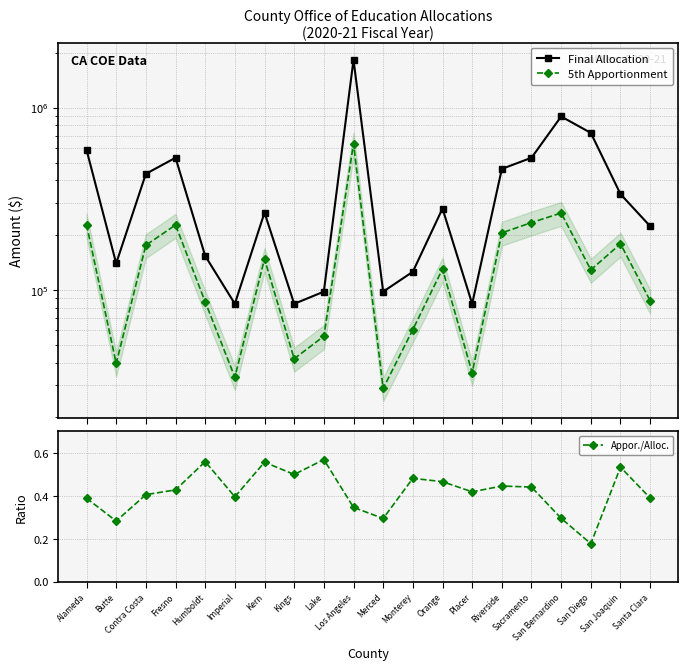

Reading right to left, transcribe all the data shown in this chart.

Final Allocation: Santa Clara=224090.0	San Joaquin=336134.0	San Diego=728291.0	San Bernardino=896359.0	Sacramento=532213.0	Riverside=462185.0	Placer=84034.0	Orange=280112.0	Monterey=126050.0	Merced=98039.0	Los Angeles=1834733.0	Lake=98039.0	Kings=84034.0	Kern=266106.0	Imperial=84034.0	Humboldt=154062.0	Fresno=532213.0	Contra Costa=434174.0	Butte=140056.0	Alameda=588235.0
5th Apportionment: Santa Clara=87364.9	San Joaquin=179375.2	San Diego=129092.0	San Bernardino=264705.7	Sacramento=234605.9	Riverside=206041.1	Placer=35183.4	Orange=130561.6	Monterey=60697.9	Merced=28877.9	Los Angeles=635640.2	Lake=55790.2	Kings=41986.6	Kern=148174.6	Imperial=33247.9	Humboldt=86192.6	Fresno=227616.6	Contra Costa=176118.8	Butte=39581.4	Alameda=228699.6
Appor./Alloc.: Santa Clara=0.4	San Joaquin=0.5	San Diego=0.2	San Bernardino=0.3	Sacramento=0.4	Riverside=0.4	Placer=0.4	Orange=0.5	Monterey=0.5	Merced=0.3	Los Angeles=0.3	Lake=0.6	Kings=0.5	Kern=0.6	Imperial=0.4	Humboldt=0.6	Fresno=0.4	Contra Costa=0.4	Butte=0.3	Alameda=0.4